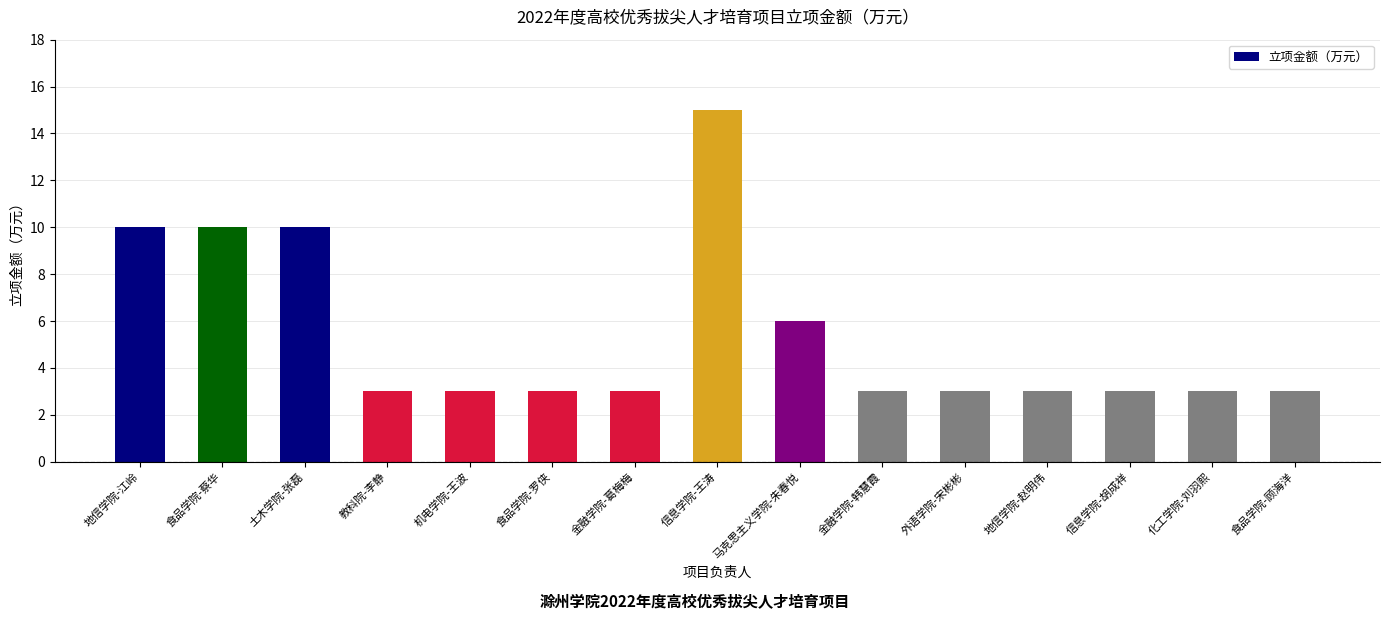

Which label corresponds to the largest value in the chart?

信息学院-王涛